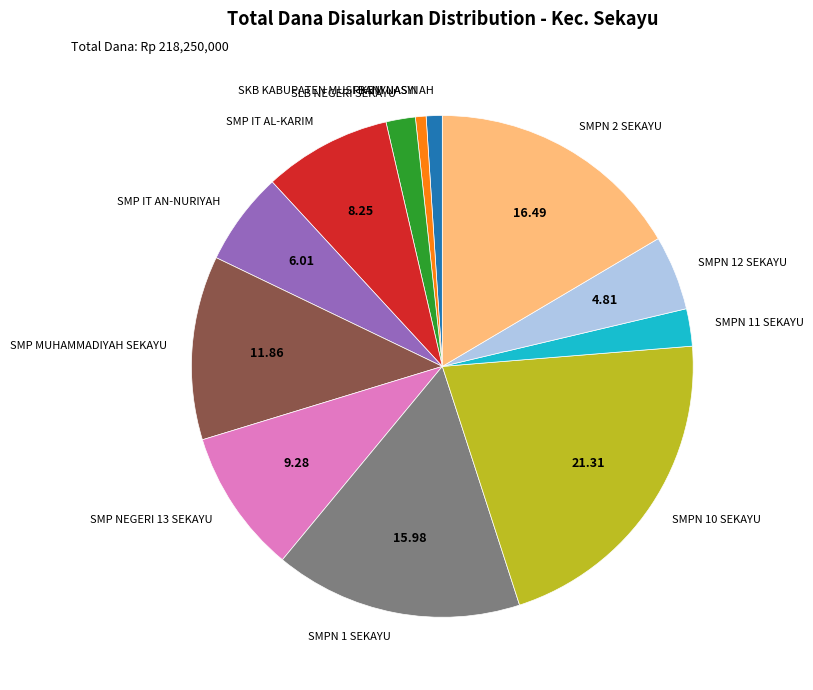

Does SMP MUHAMMADIYAH SEKAYU account for over 50% of the chart?

No